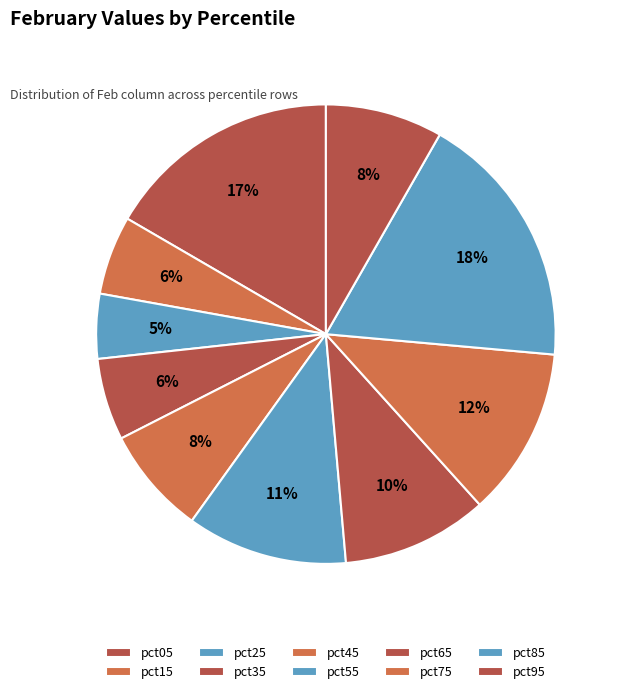

What percentage is the pct55 slice, to the nearest percent?

11%